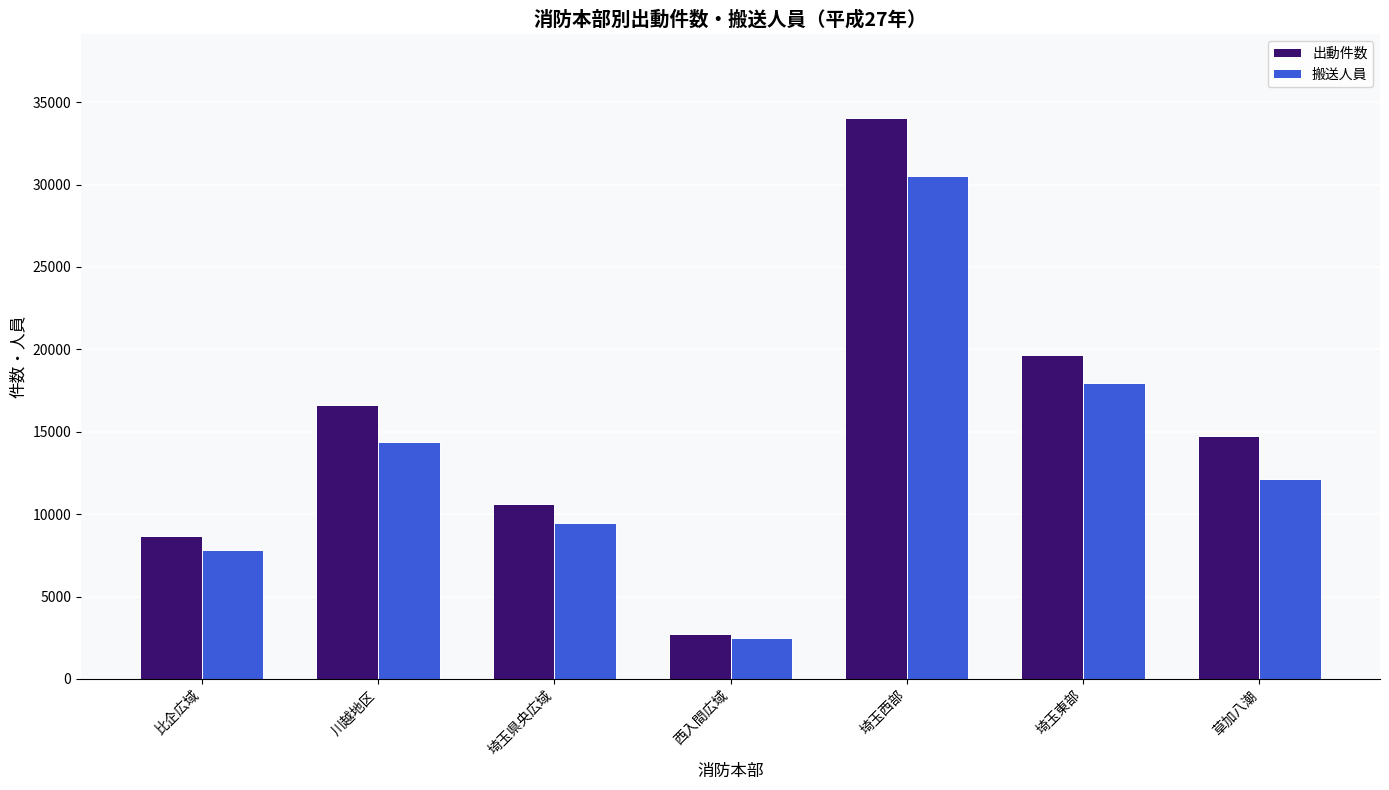

How many bars are there in each group?

2